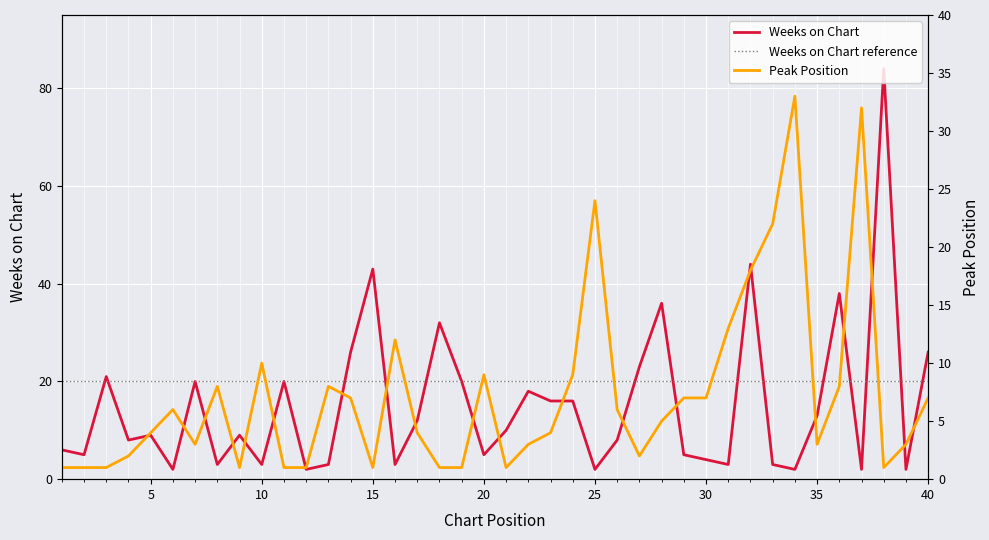

At which category does the chart reach its peak across all series?

38